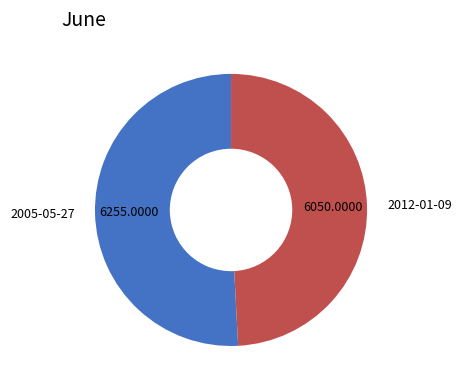

Count the number of slices in the pie.

2